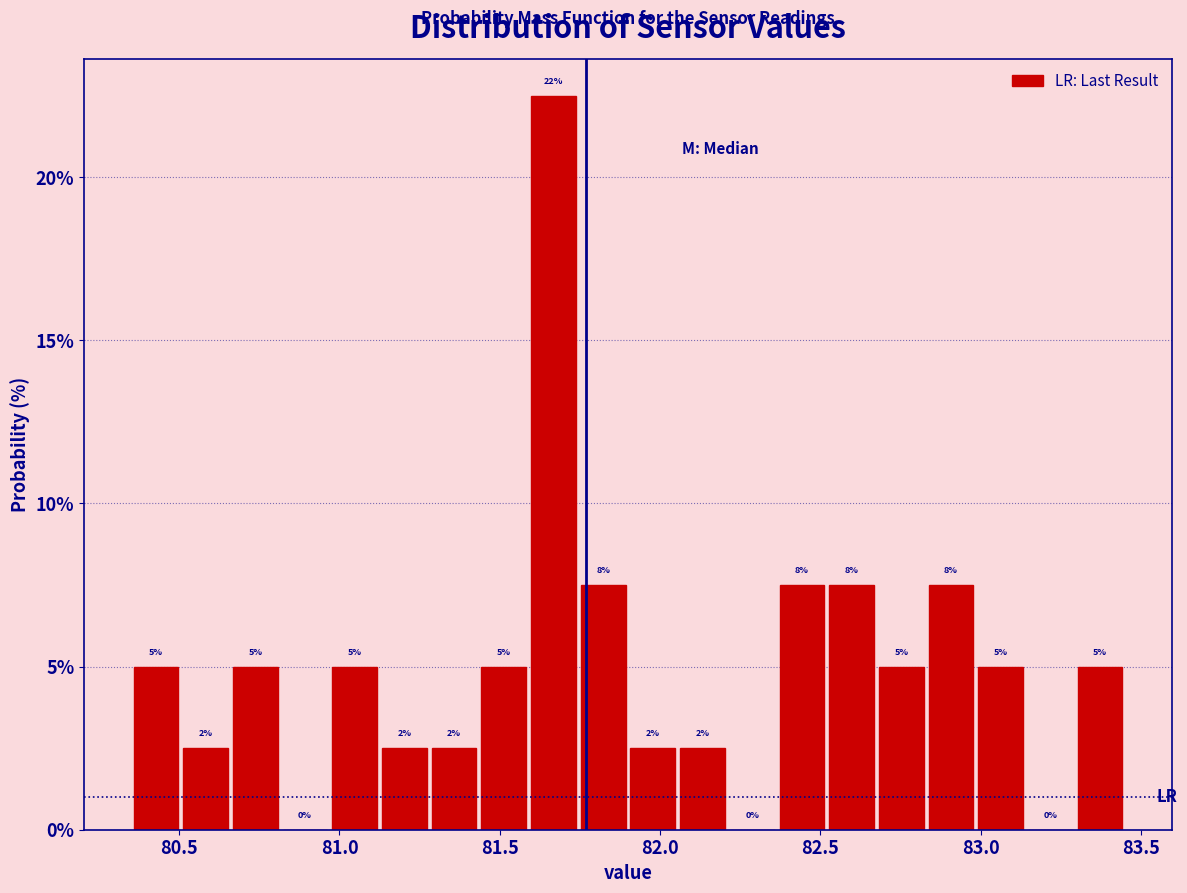

Around what value on the x-axis is the tallest bar? Give the approximate position of its centre, as read against the axis.

81.65